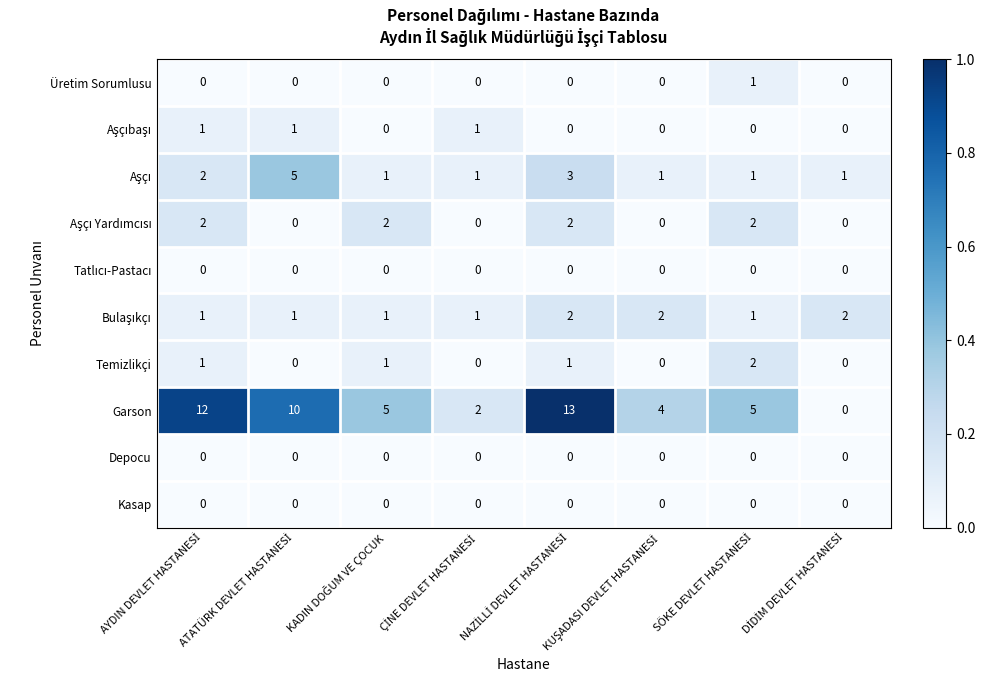

What is the difference between the maximum and minimum values in the Garson series?

13